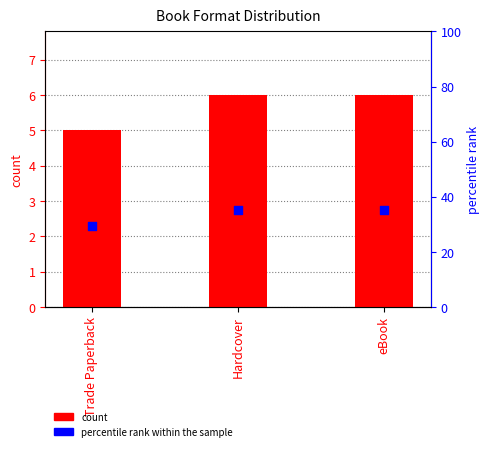

Which series has the largest Y range (max minus min)?

percentile rank within the sample